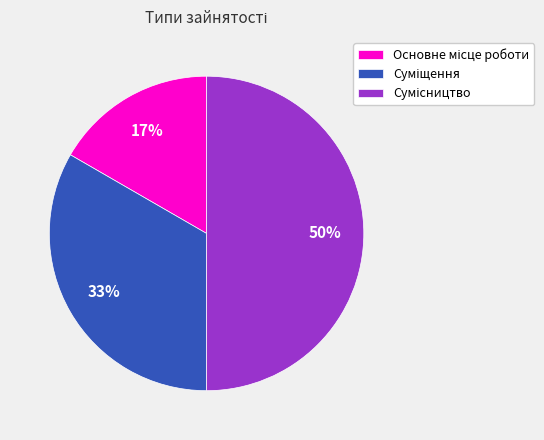

To the nearest percent, what is the average slice percentage?

33%